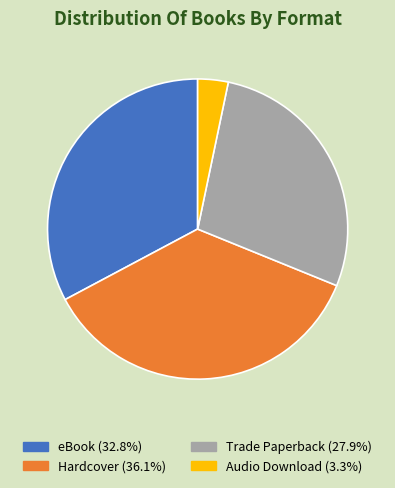

Between Audio Download and eBook, which is larger?

eBook